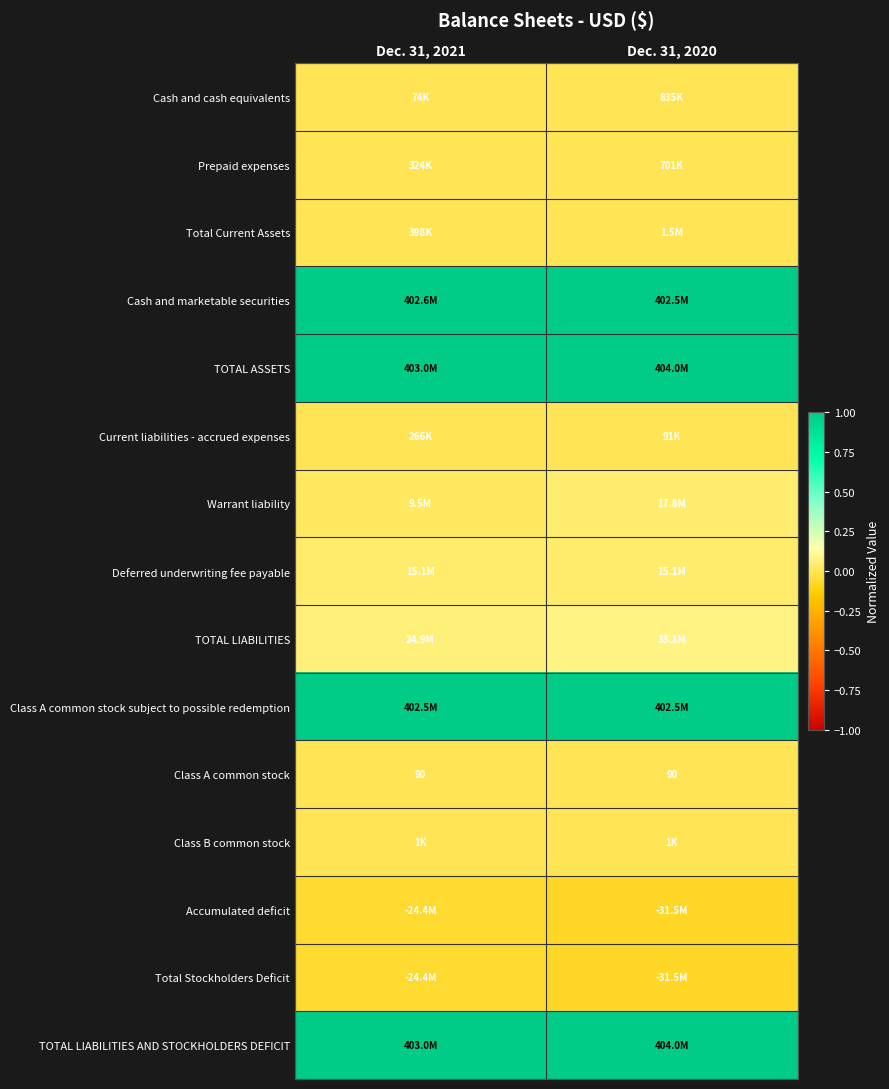

Rank the series at Dec. 31, 2020 from lowest to highest value.

Accumulated deficit, Total Stockholders Deficit, Class A common stock, Class B common stock, Current liabilities - accrued expenses, Prepaid expenses, Cash and cash equivalents, Total Current Assets, Deferred underwriting fee payable, Warrant liability, TOTAL LIABILITIES, Class A common stock subject to possible redemption, Cash and marketable securities, TOTAL ASSETS, TOTAL LIABILITIES AND STOCKHOLDERS DEFICIT